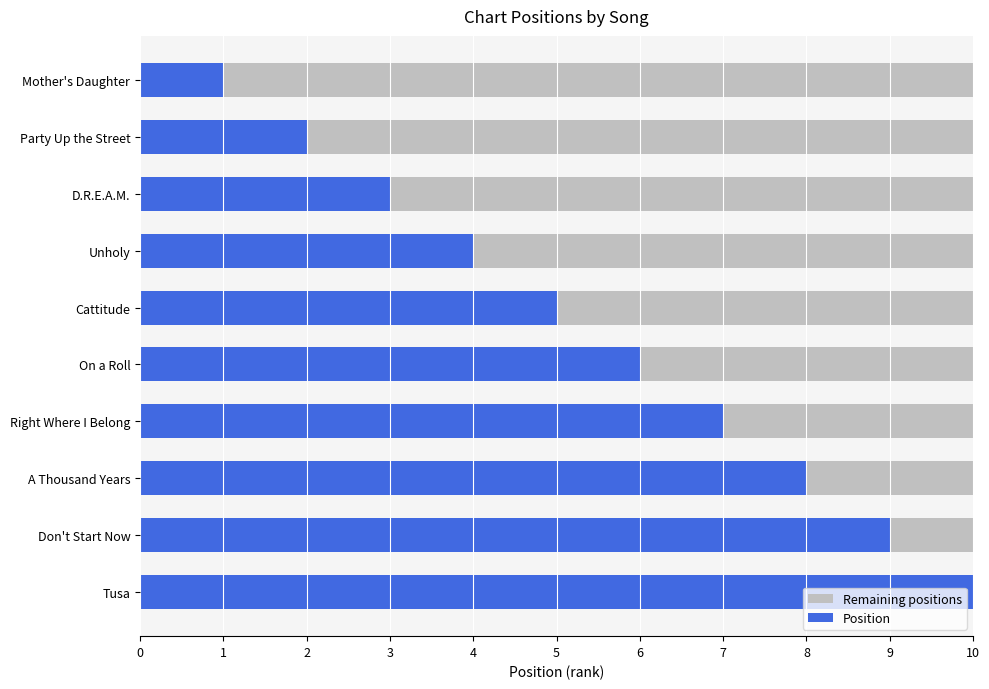

At which label does Position reach its peak?

Tusa